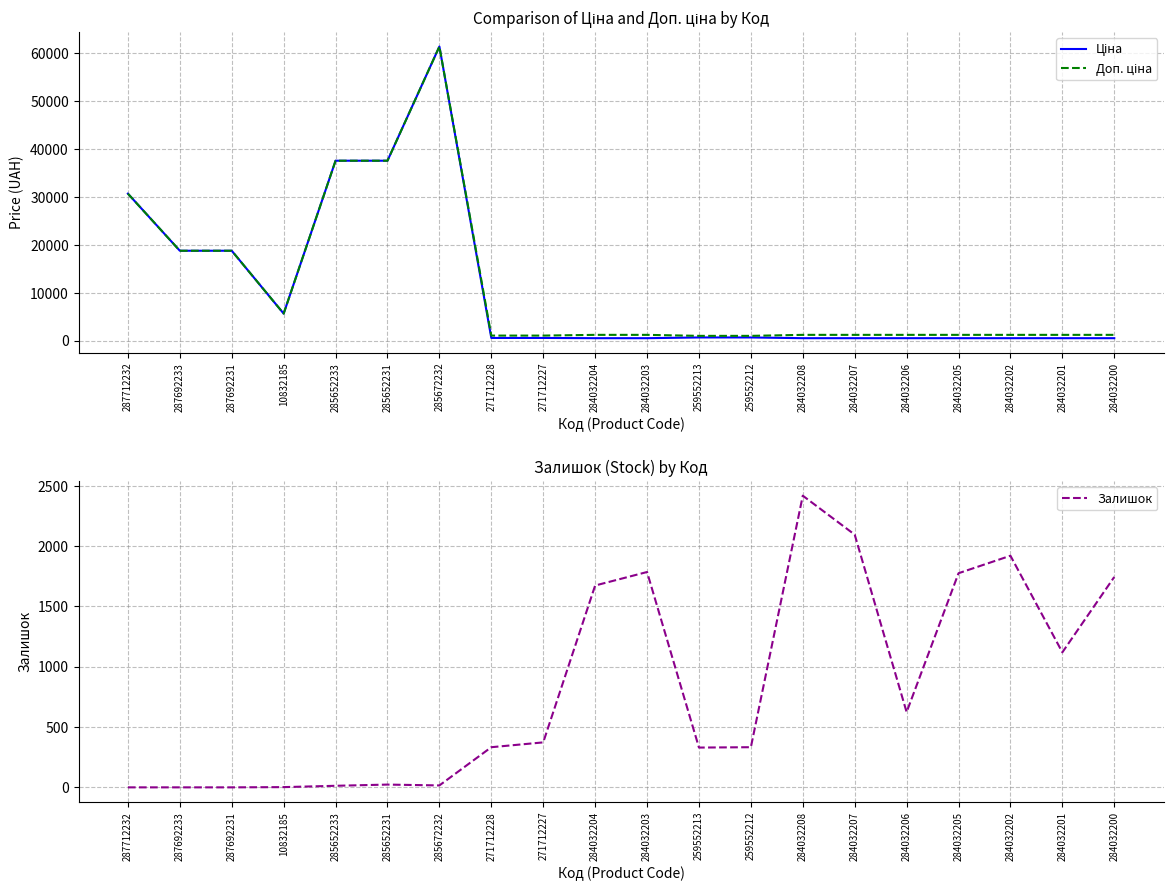

Which series has the widest spread of values?

Ціна